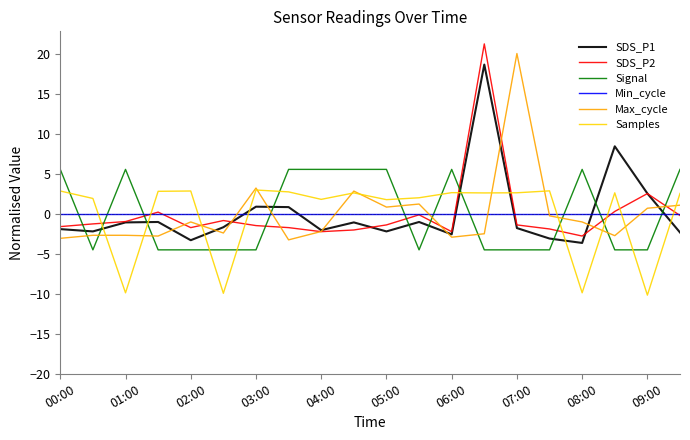

What is the highest value of the Max_cycle series?

20.0